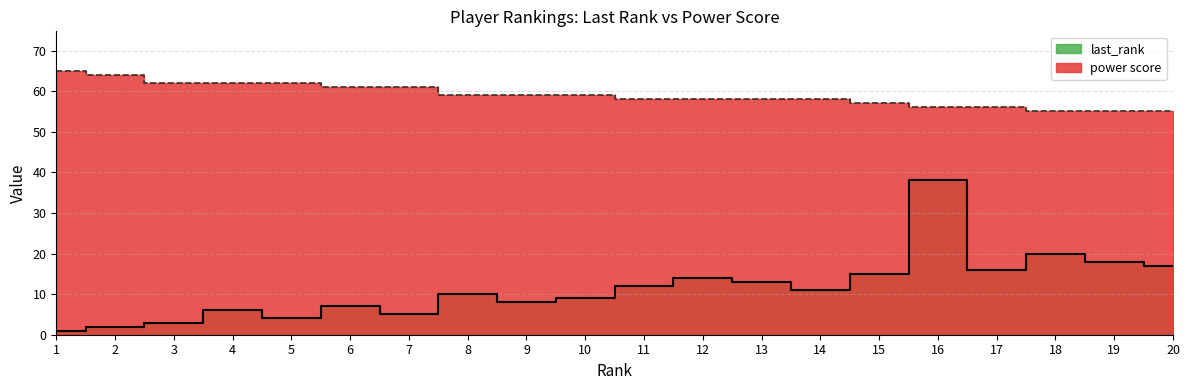

Rank the series at 11 from lowest to highest value.

last_rank, power score